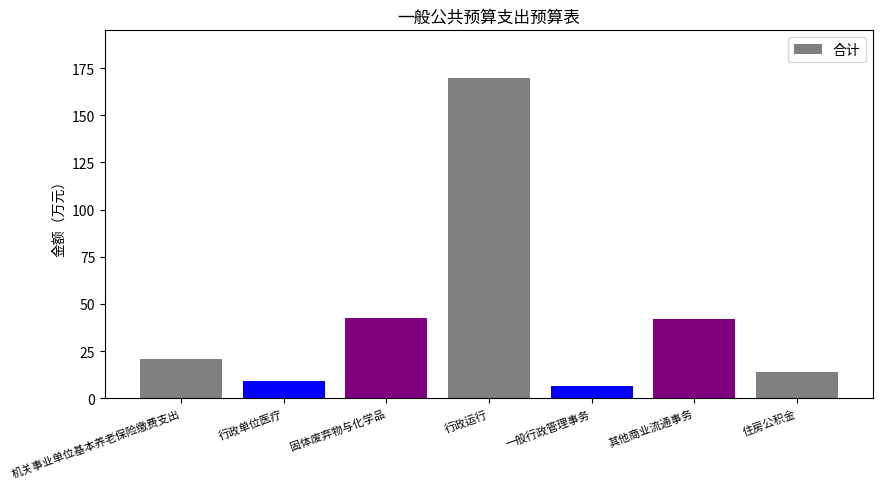

Are the bars grouped side by side (vs. stacked)?

No